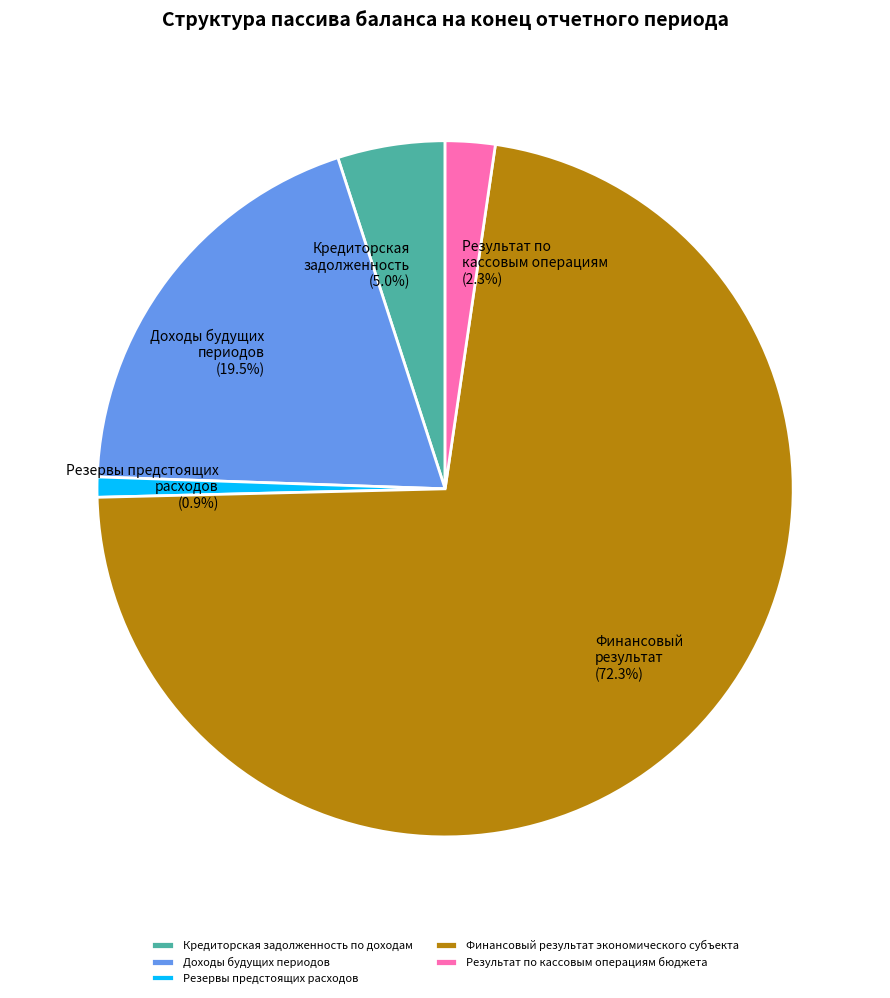

Between Финансовый результат экономического субъекта and Результат по кассовым операциям бюджета, which is larger?

Финансовый результат экономического субъекта